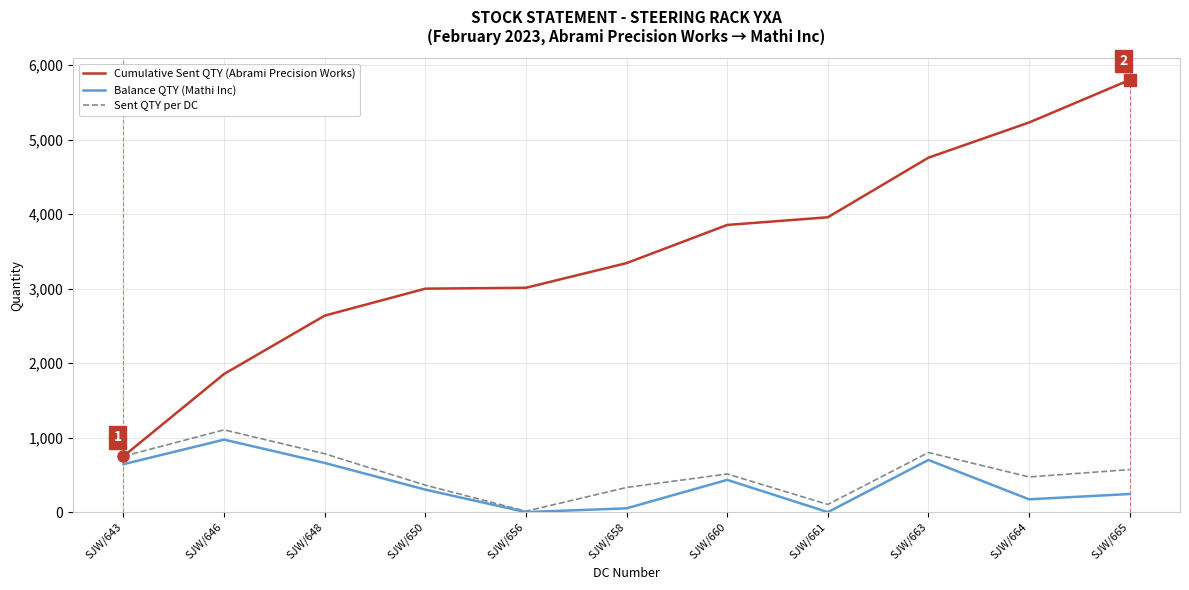

Rank the series at SJW/650 from lowest to highest value.

Balance QTY (Mathi Inc), Sent QTY per DC, Cumulative Sent QTY (Abrami Precision Works)